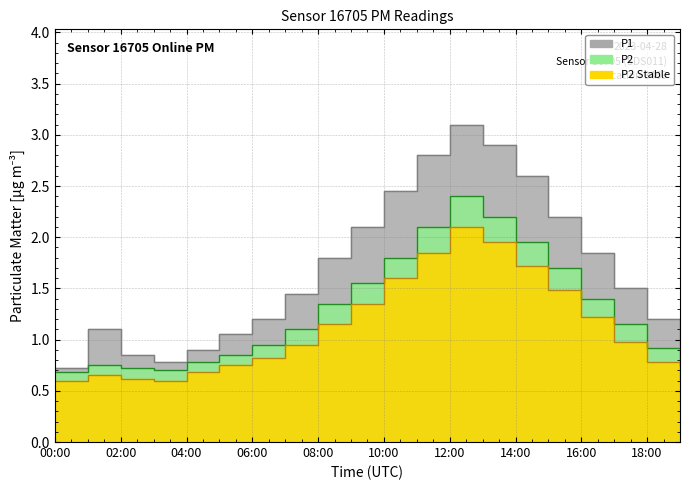

The value of P1 at 02:00 is 1.5. True or false?

False